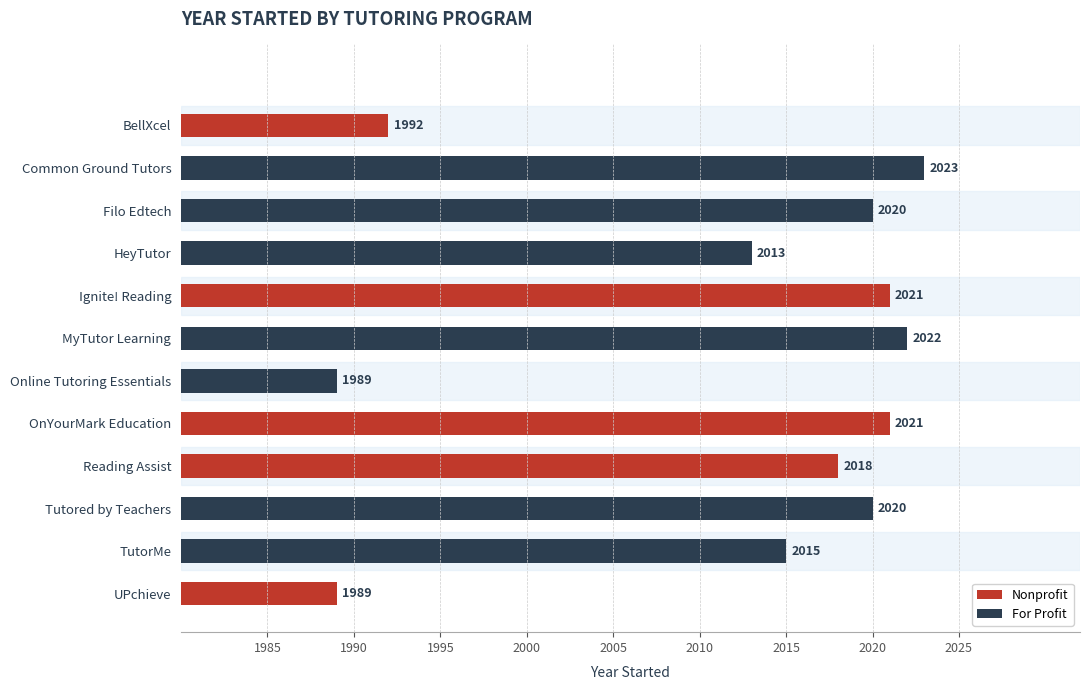

What is the difference between the second highest and second lowest values?

33